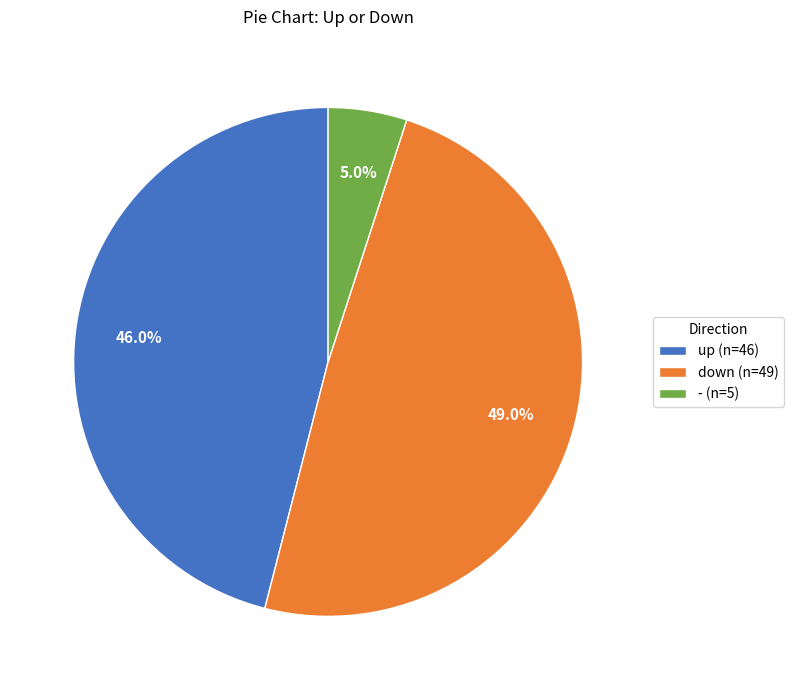

Approximately how many times larger is the value at up compared to down?

0.9